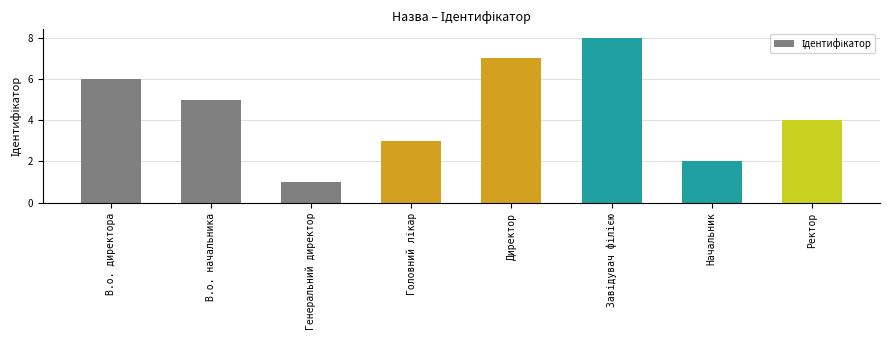

Count the number of data series in this chart.

1